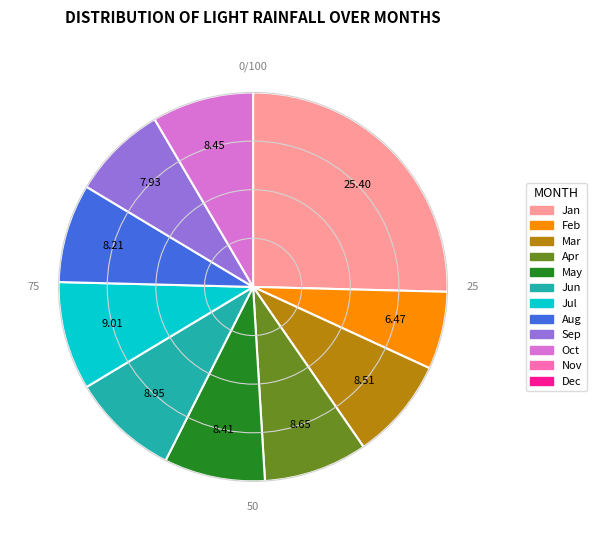

Is there a majority slice in this chart?

No